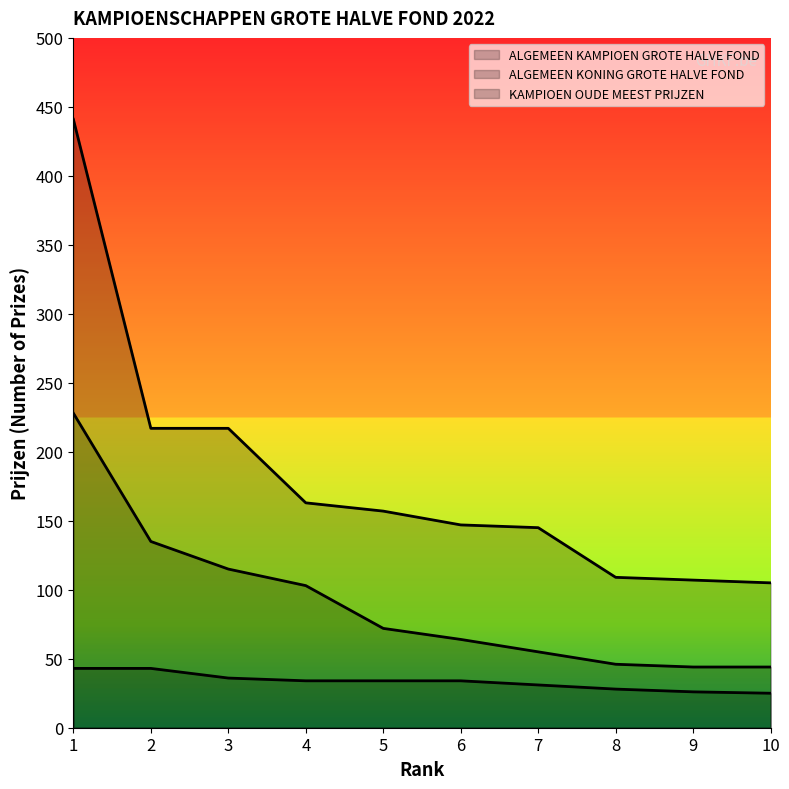

What is the difference between the KAMPIOEN OUDE MEEST PRIJZEN values at 2 and 9?

91